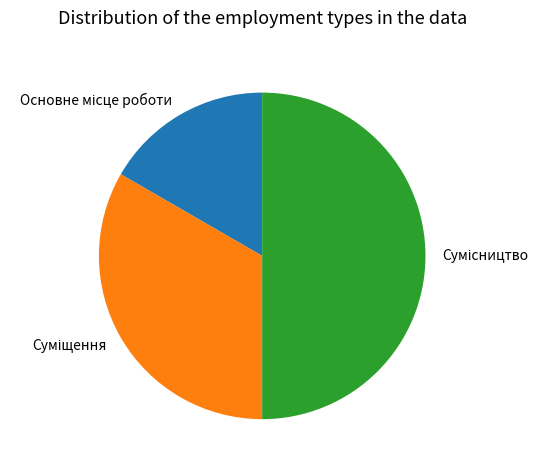

How many slices are in this pie chart?

3